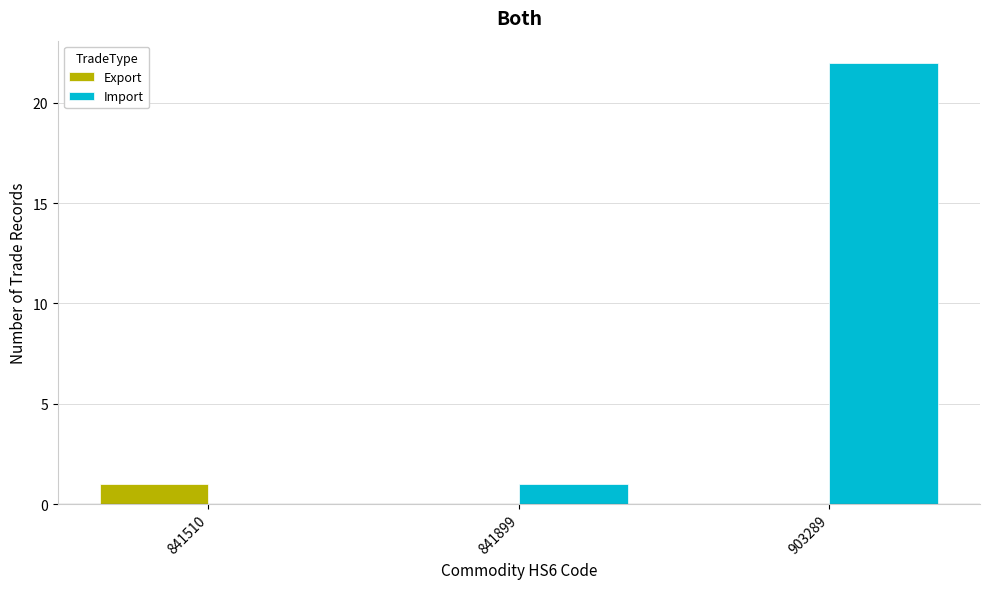

Which series changed the most between 841899 and 903289?

Import